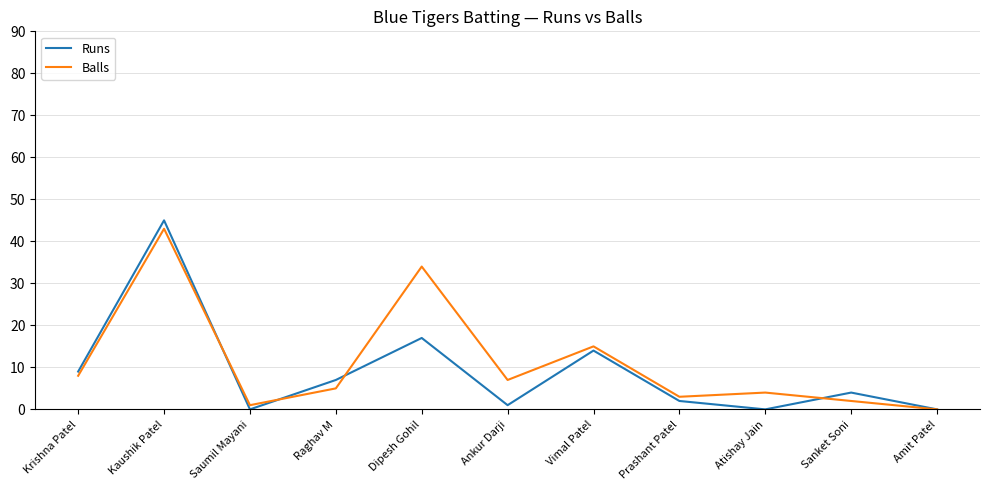

Which category has the highest value in the Balls series?

Kaushik Patel